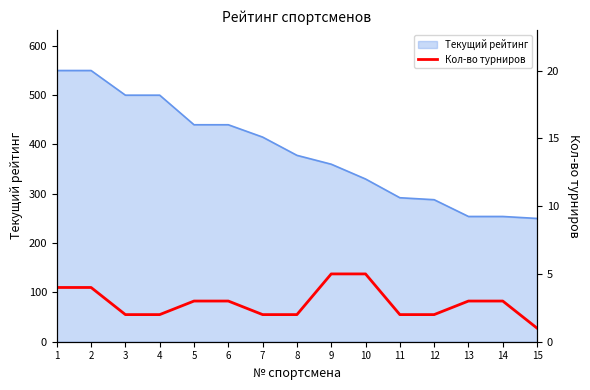

The value of Текущий рейтинг at 3 is 500. True or false?

True